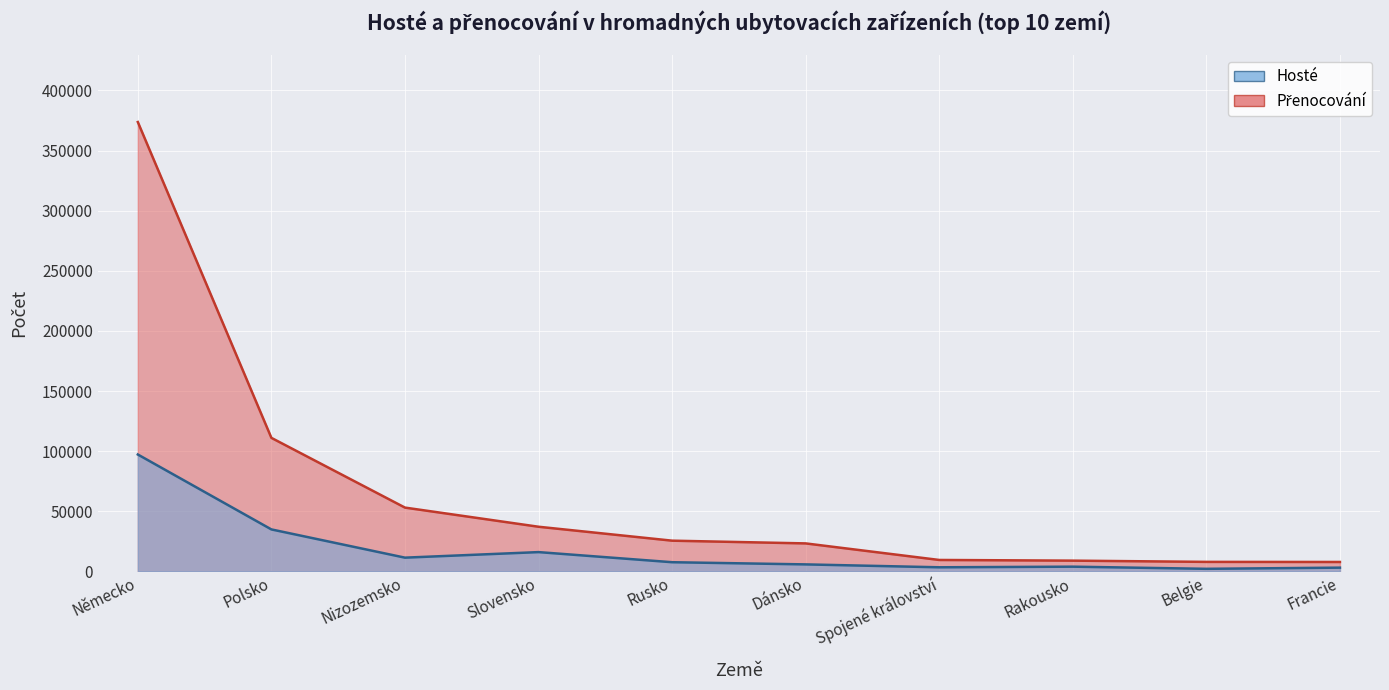

Reading right to left, list all the values displayed in this chart.

Hosté: Francie=3076	Belgie=2101	Rakousko=3890	Spojené království=3372	Dánsko=5779	Rusko=7592	Slovensko=16001	Nizozemsko=11387	Polsko=34875	Německo=97187
Přenocování: Francie=7793	Belgie=7872	Rakousko=8902	Spojené království=9469	Dánsko=23241	Rusko=25515	Slovensko=37095	Nizozemsko=53027	Polsko=111027	Německo=373737